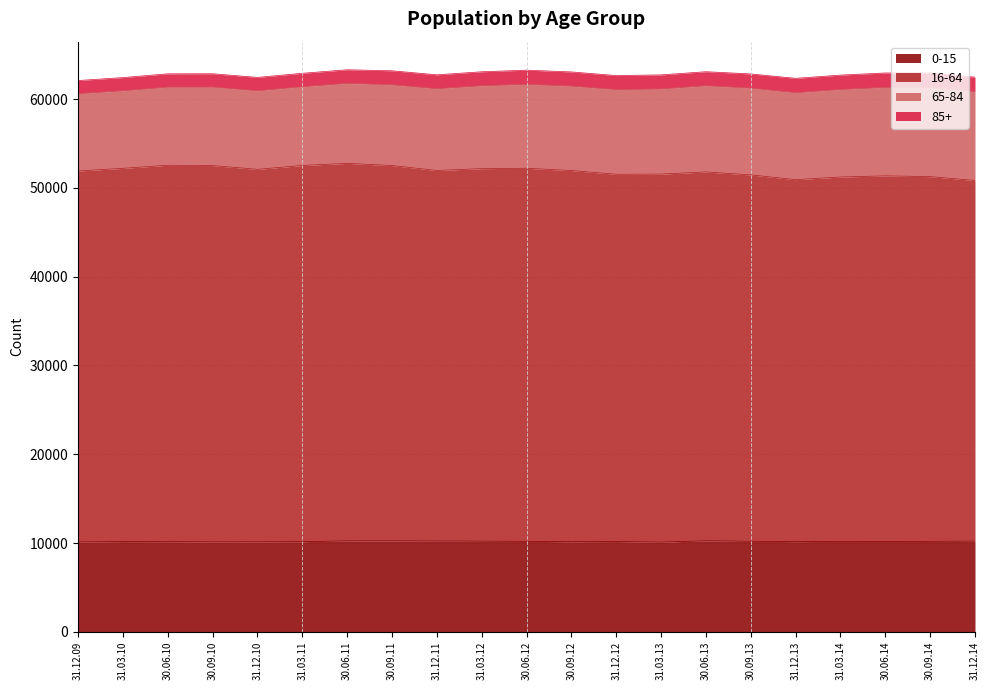

What is the label of the 10th point from the right?

30.09.12